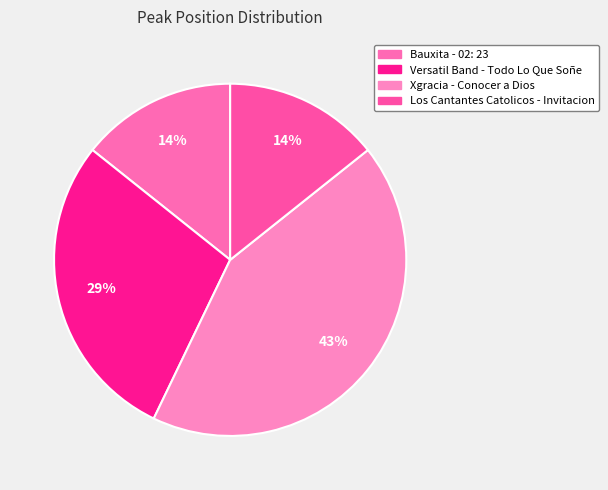

How many slices are in this pie chart?

4